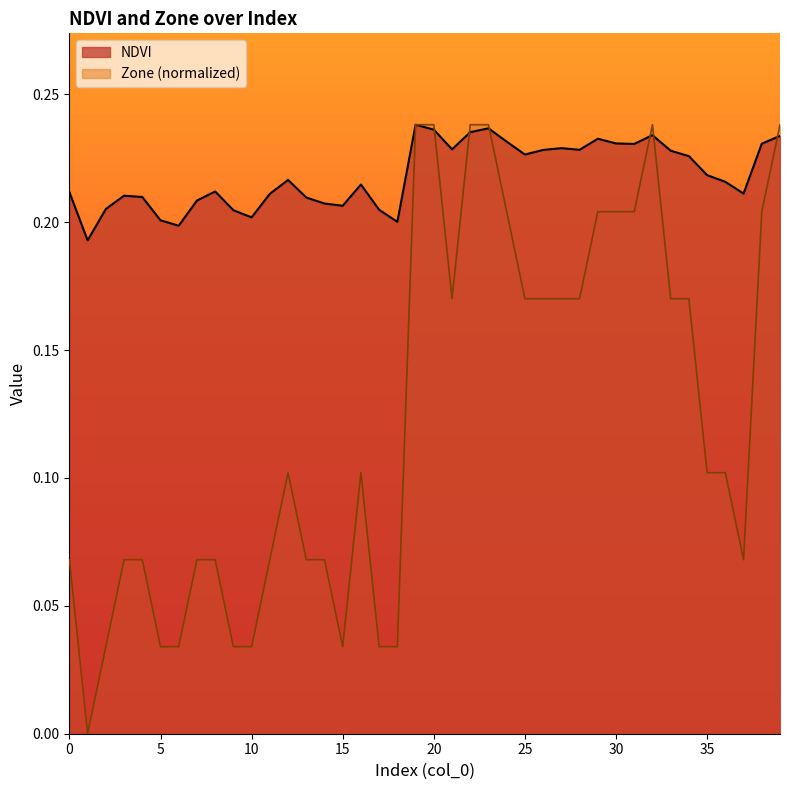

Which label corresponds to the smallest value in the chart?

1